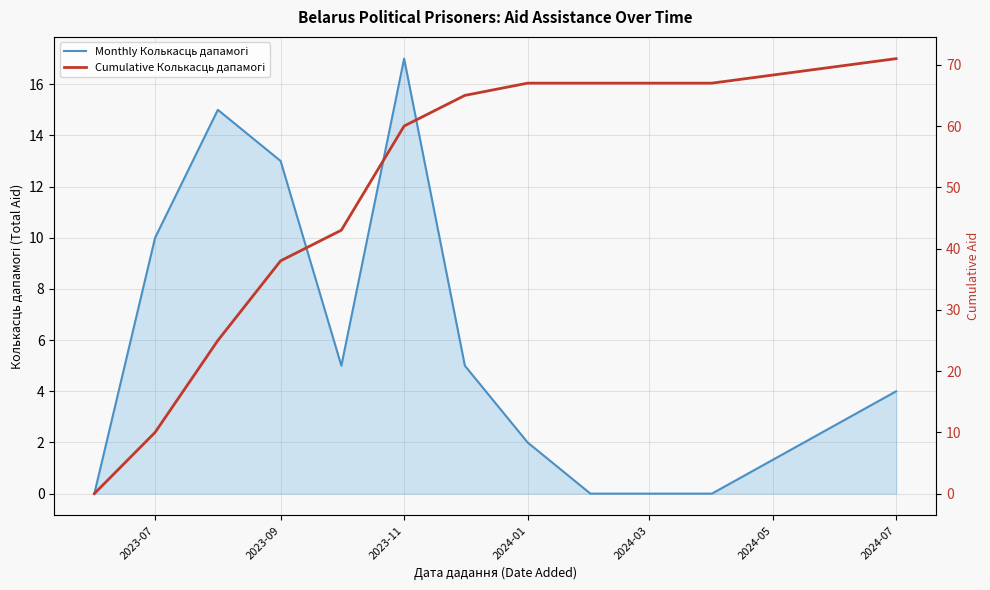

How many data points in Monthly Колькасць дапамогі are above 5?

4